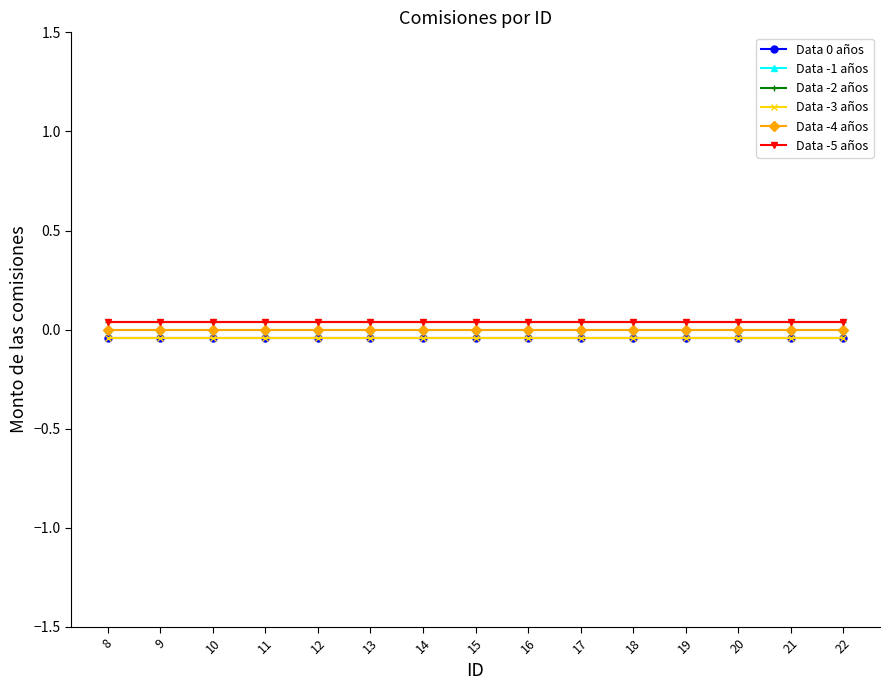

At 16, list the series in order from largest to smallest.

Data -2 años, Data -5 años, Data -1 años, Data -4 años, Data 0 años, Data -3 años